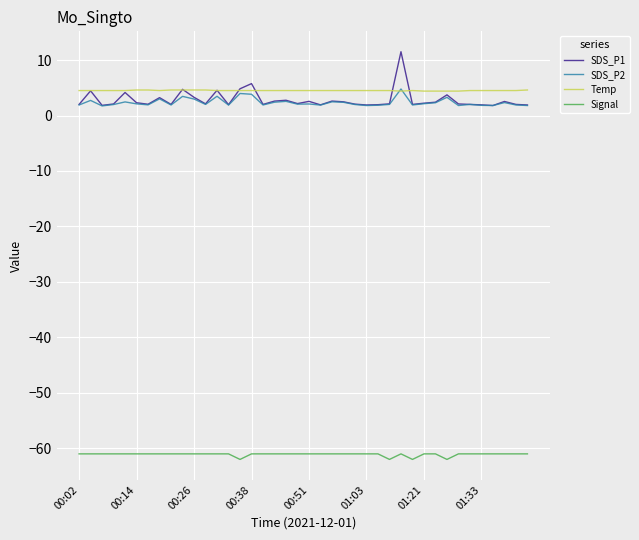

Which series has the largest range (max minus min)?

SDS_P1